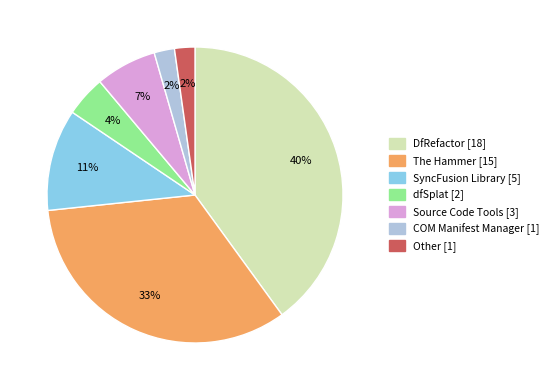

Count the number of slices in the pie.

7